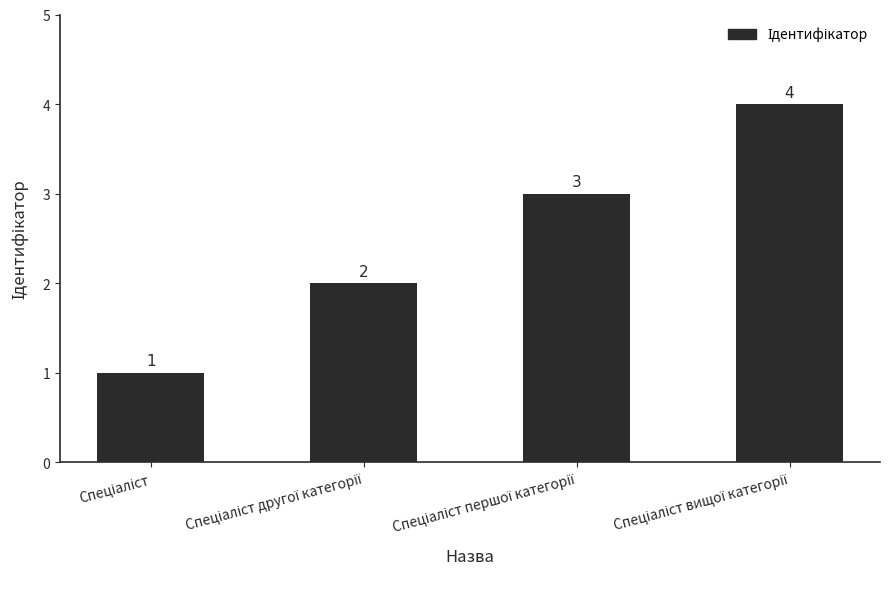

What is the greatest value displayed?

4